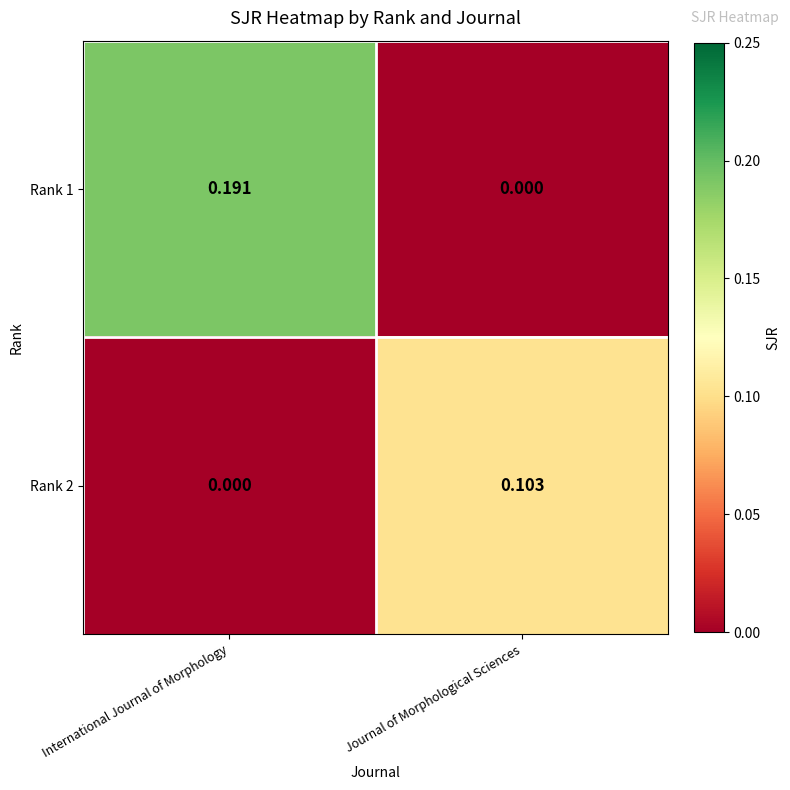

Is the value of Rank 2 at International Journal of Morphology greater than the value of Rank 1 at International Journal of Morphology?

No